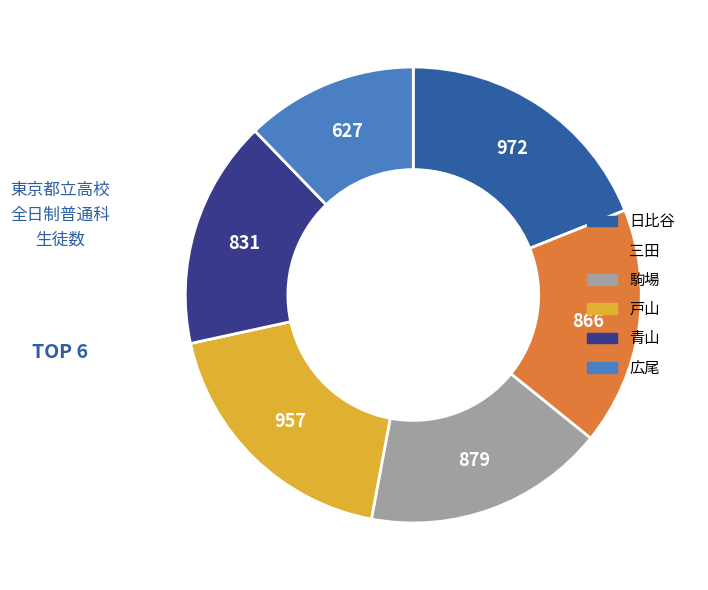

Does 戸山 represent more than half of the total?

No